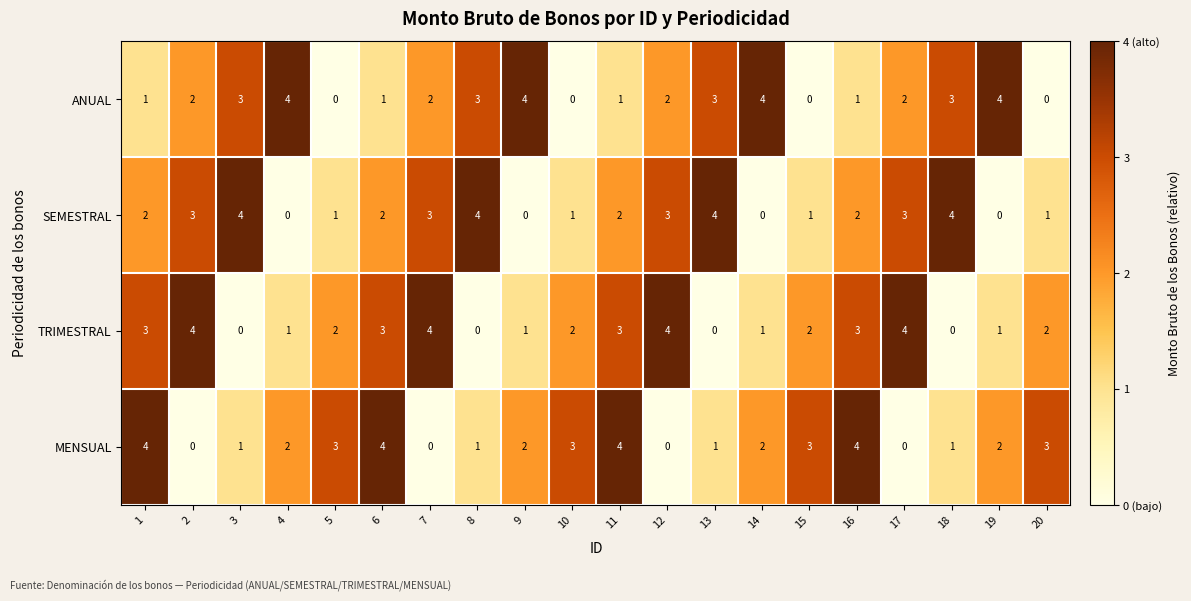

What is the total value across all series at 10?

6